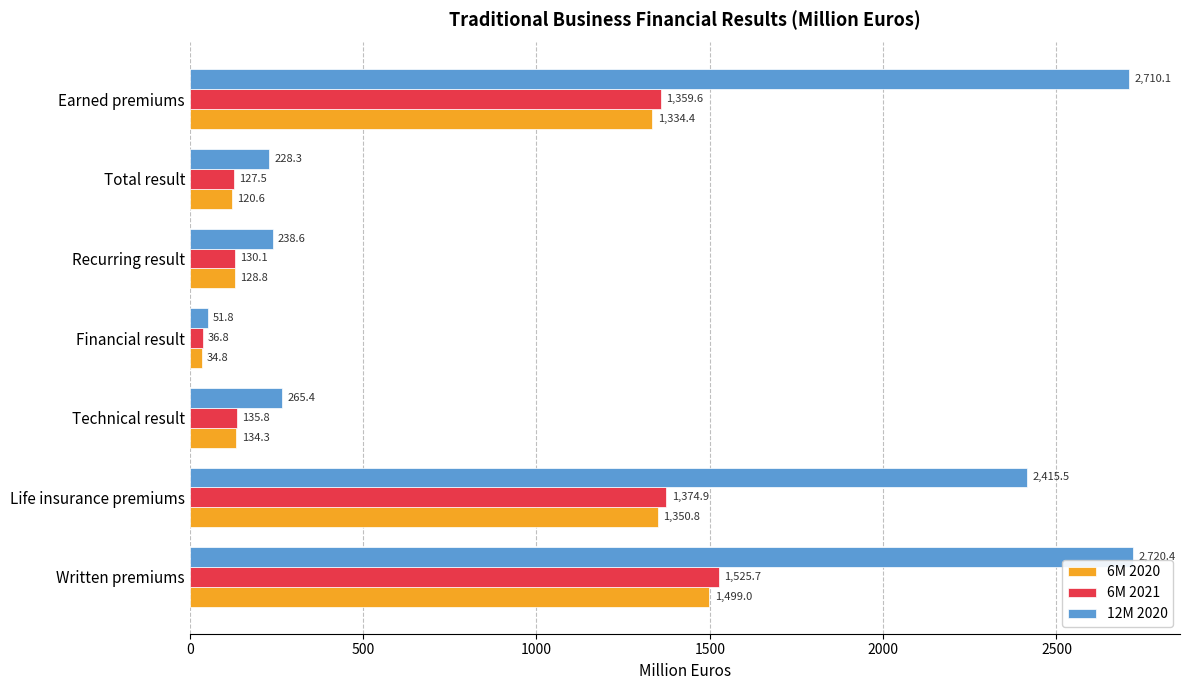

Where is 6M 2021 nearest to the value 781?

Earned premiums